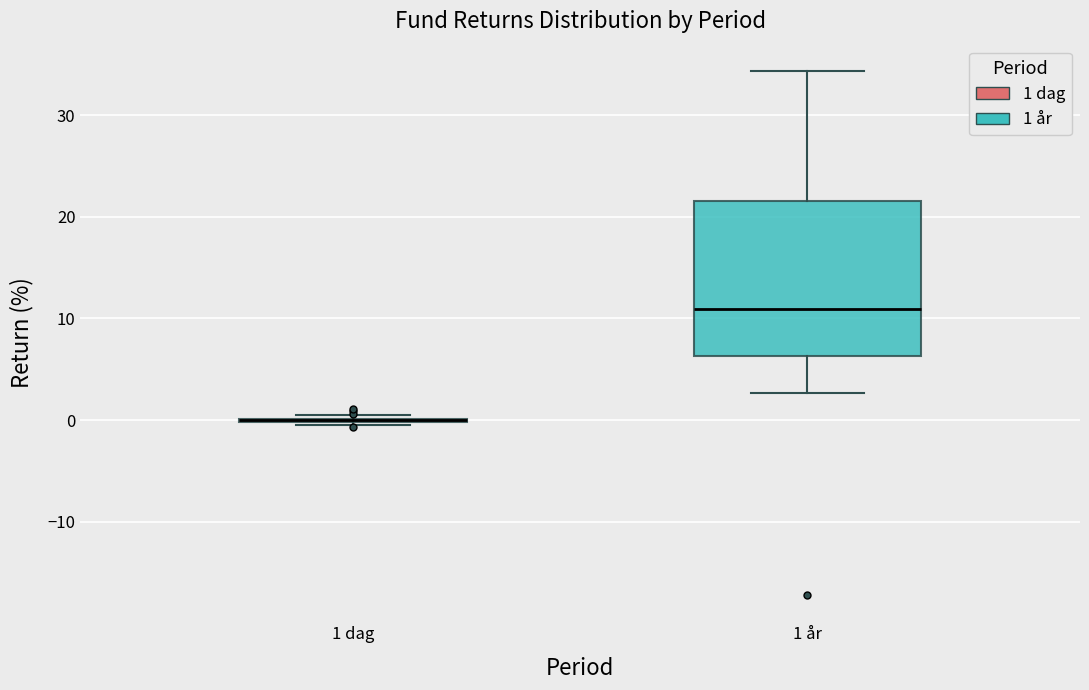

Reading left to right, read every box against the y-axis: the position of its median line, the range the box covers, and the ends of its whiskers. The values are not printed on the chart, so give them approximately, as read against the axis.

1 dag: box collapsed to a line at 0, whiskers -1 to 0
1 år: median 11, box 6 to 22, whiskers 3 to 34